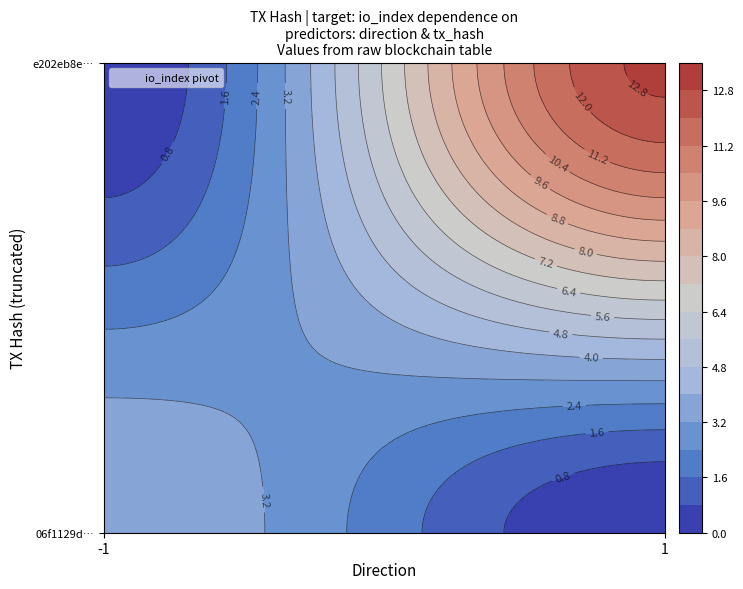

How many data points in 06f1129d52b22ded4715dd4bd80e14eebfa4006 are less than 4?

1